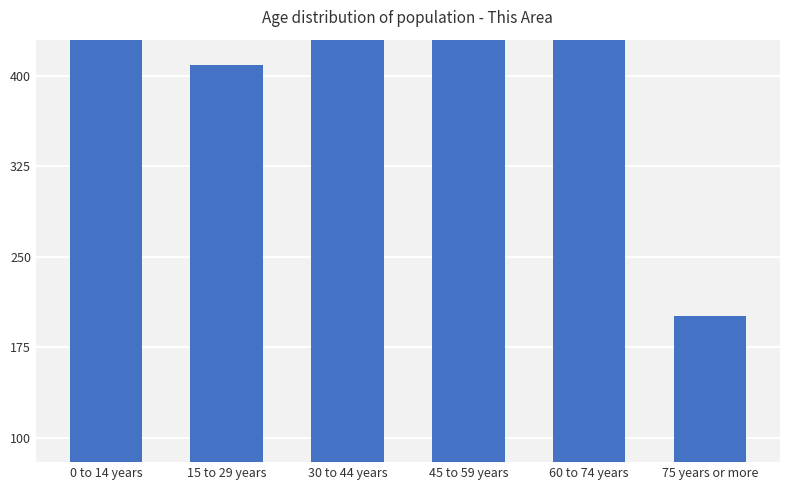

What is the average value?

484